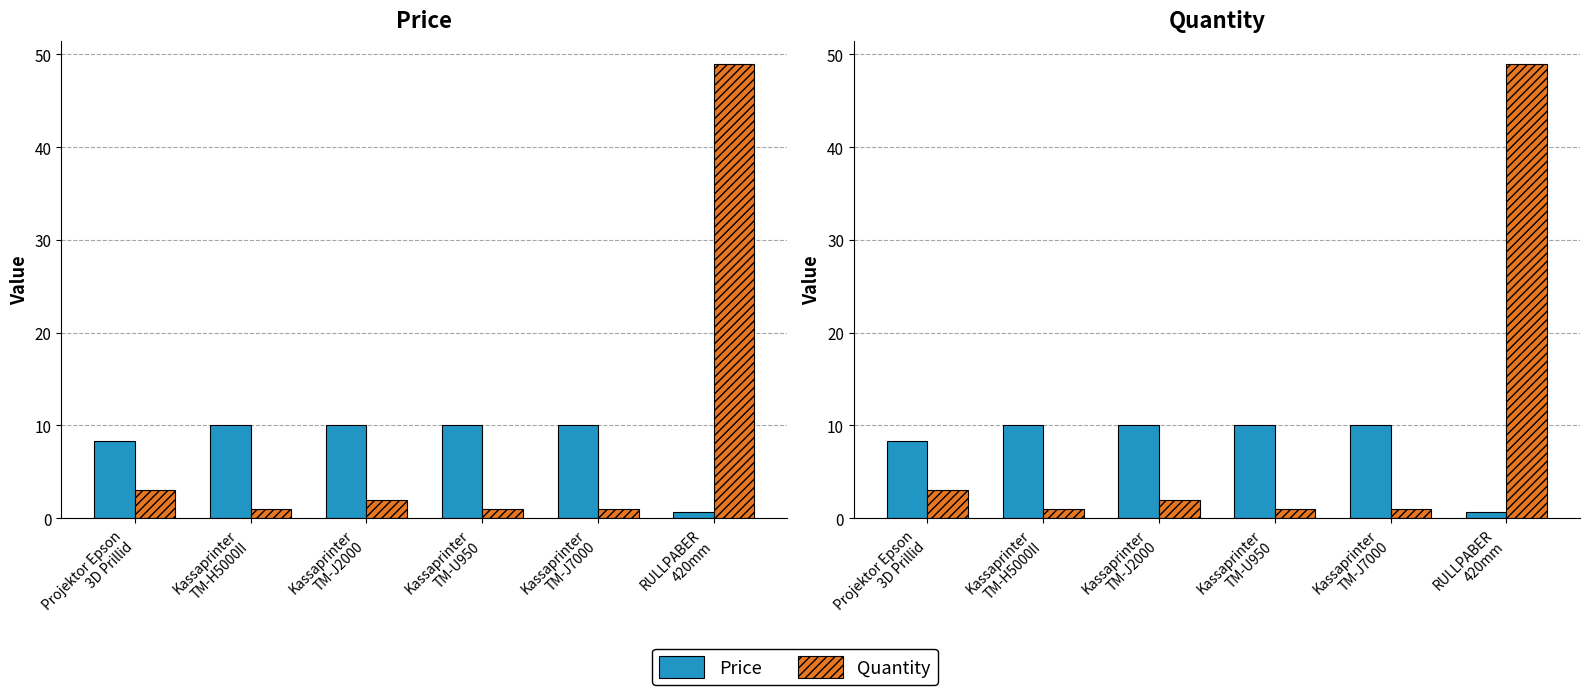

What is the sum of the Price values at Projektor Epson
3D Prillid and Kassaprinter
TM-H5000II?

18.3